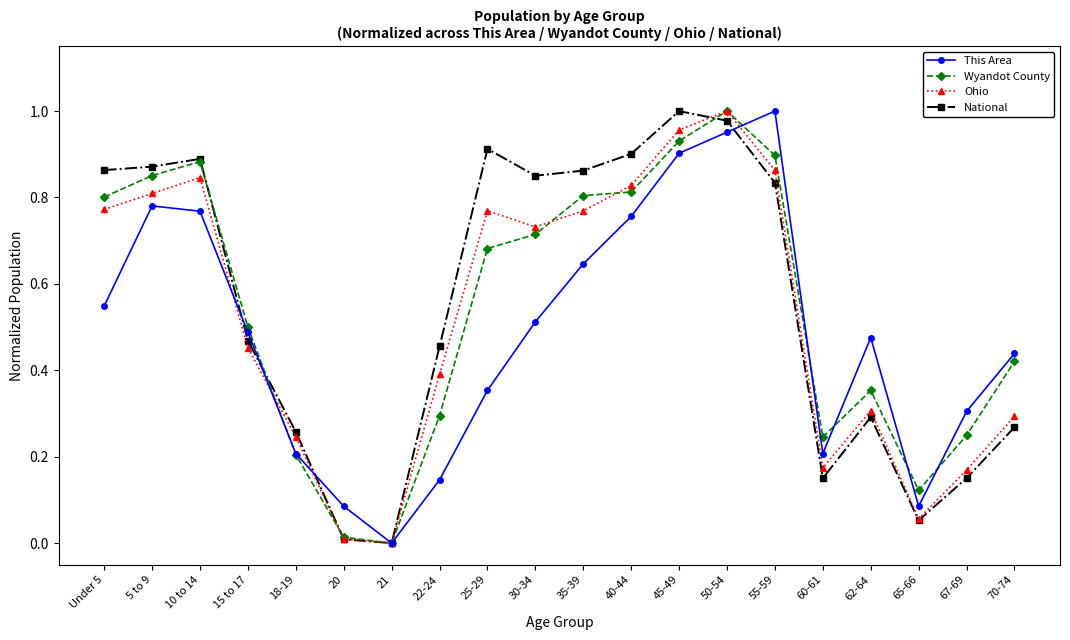

The National series shows 0.5 at 22-24. True or false?

True